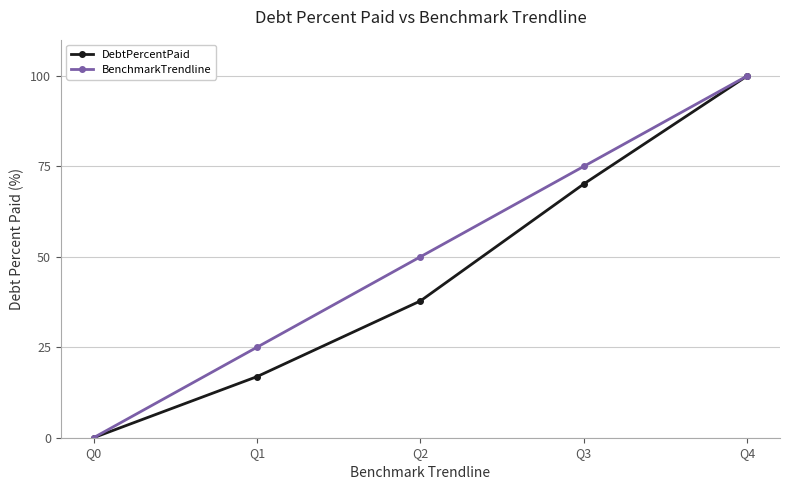

What is the value of the DebtPercentPaid point at the 4th from the left?

70.1